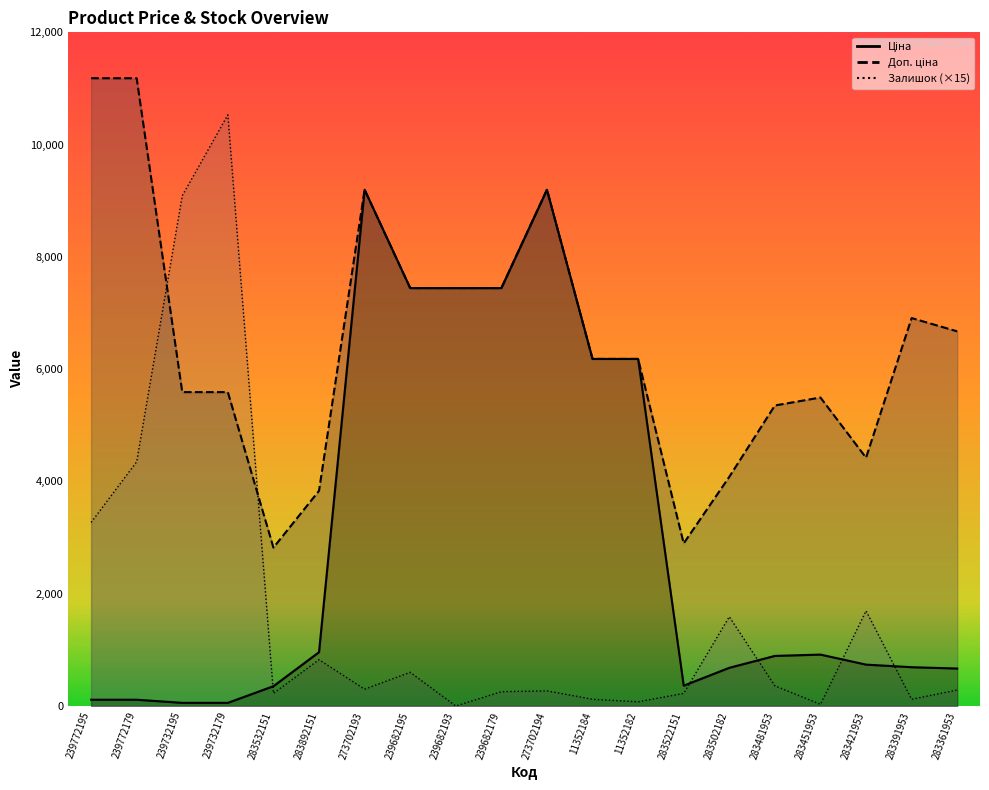

At how many categories does at least one series exceed 10707?

2